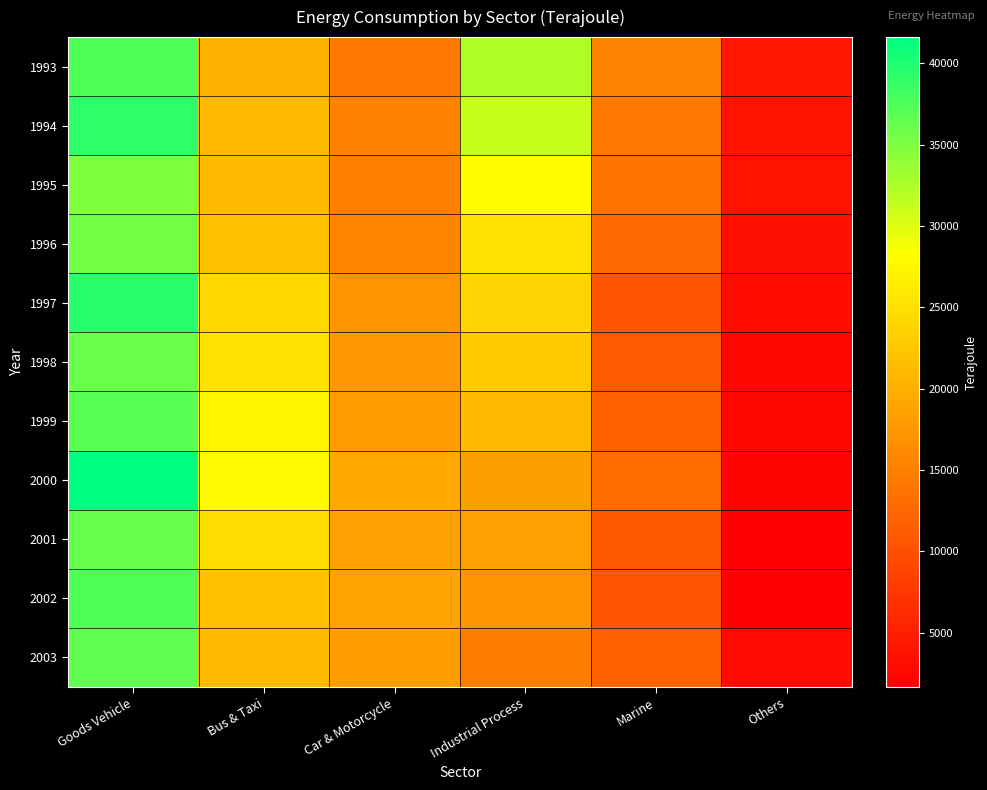

Reading right to left, transcribe all the data shown in this chart.

1993: Others=4129	Marine=15334	Industrial Process=32467	Car & Motorcycle=14190	Bus & Taxi=20276	Goods Vehicle=37504
1994: Others=3765	Marine=14213	Industrial Process=31212	Car & Motorcycle=15238	Bus & Taxi=21159	Goods Vehicle=39224
1995: Others=3557	Marine=13880	Industrial Process=28107	Car & Motorcycle=15090	Bus & Taxi=21034	Goods Vehicle=34972
1996: Others=3254	Marine=12782	Industrial Process=25179	Car & Motorcycle=15646	Bus & Taxi=21878	Goods Vehicle=35627
1997: Others=2992	Marine=10722	Industrial Process=23885	Car & Motorcycle=17073	Bus & Taxi=24171	Goods Vehicle=39559
1998: Others=2377	Marine=11309	Industrial Process=22825	Car & Motorcycle=17527	Bus & Taxi=25368	Goods Vehicle=36019
1999: Others=2451	Marine=11749	Industrial Process=21122	Car & Motorcycle=18111	Bus & Taxi=27309	Goods Vehicle=36837
2000: Others=2199	Marine=13219	Industrial Process=18324	Car & Motorcycle=19435	Bus & Taxi=27758	Goods Vehicle=41599
2001: Others=1763	Marine=11169	Industrial Process=18386	Car & Motorcycle=18506	Bus & Taxi=24888	Goods Vehicle=36236
2002: Others=1683	Marine=10490	Industrial Process=17374	Car & Motorcycle=18790	Bus & Taxi=21740	Goods Vehicle=37538
2003: Others=2838	Marine=11972	Industrial Process=14675	Car & Motorcycle=18139	Bus & Taxi=21164	Goods Vehicle=36515